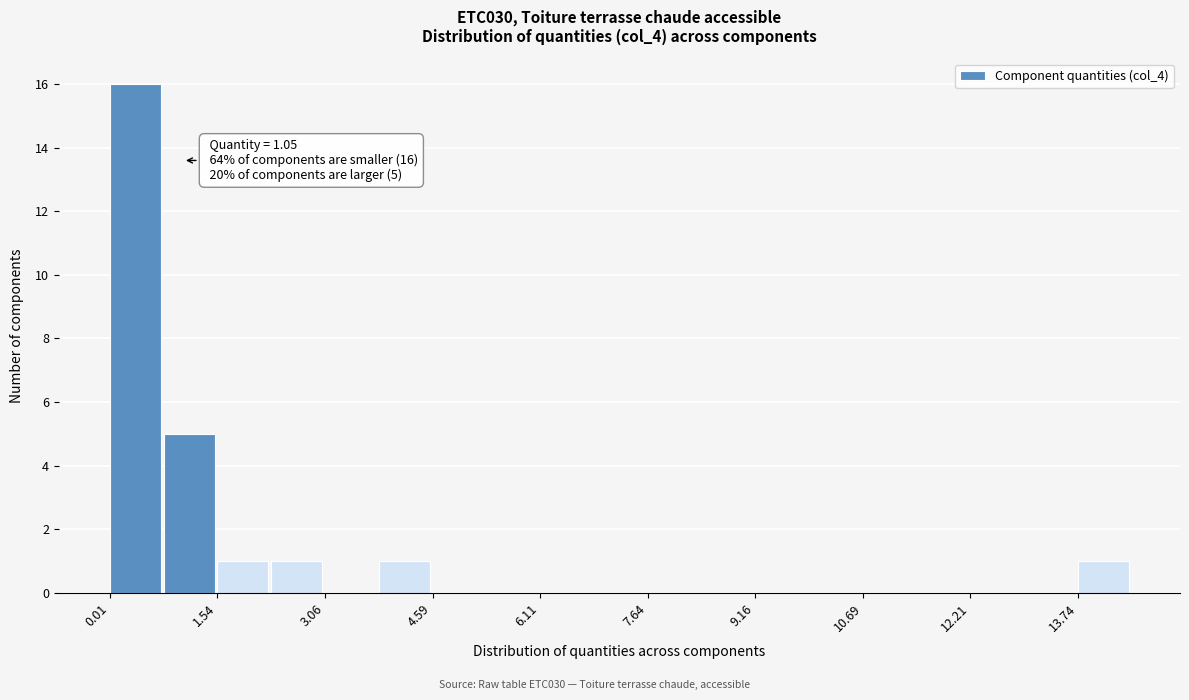

Around what value on the x-axis is the tallest bar? Give the approximate position of its centre, as read against the axis.

0.4